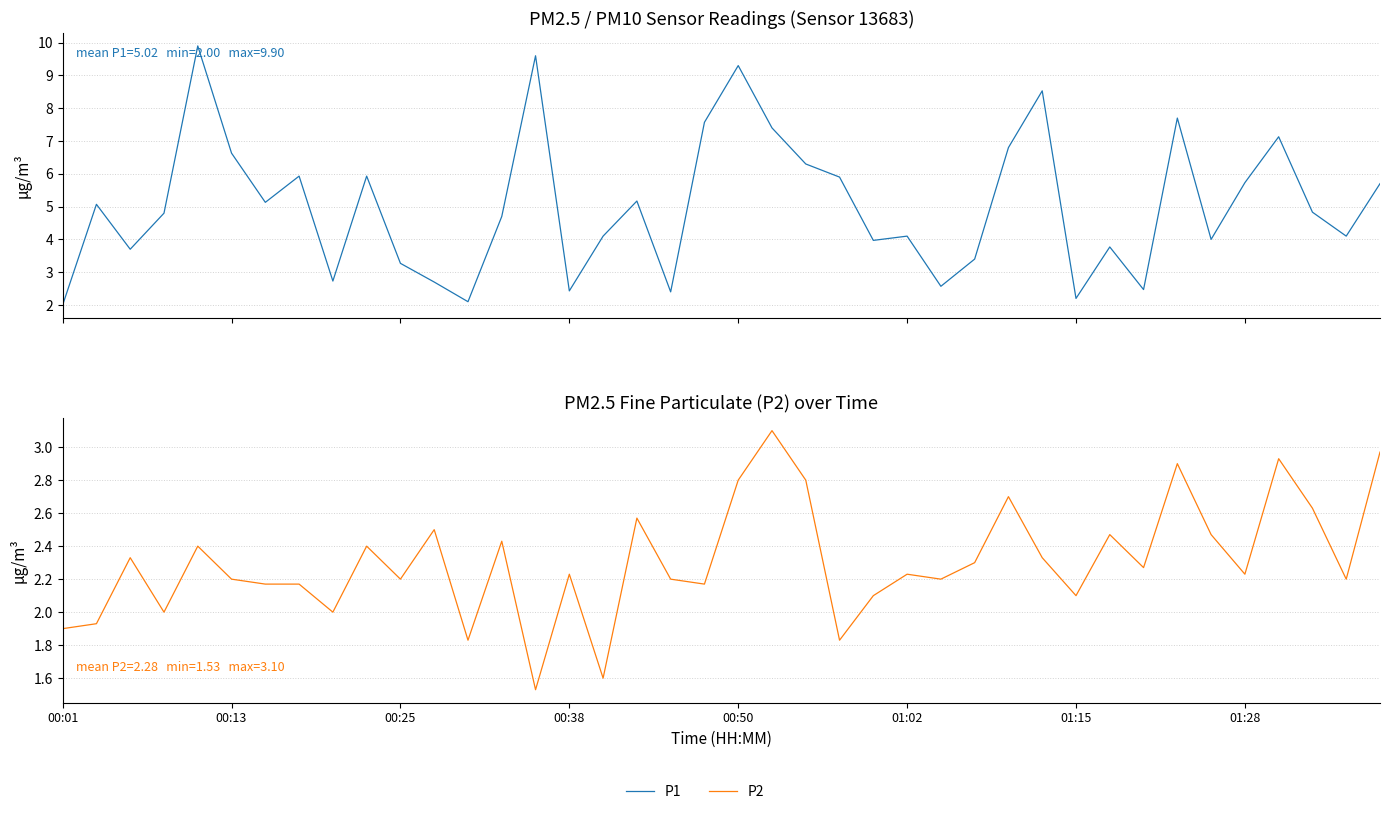

Which series has the largest range (max minus min)?

P1